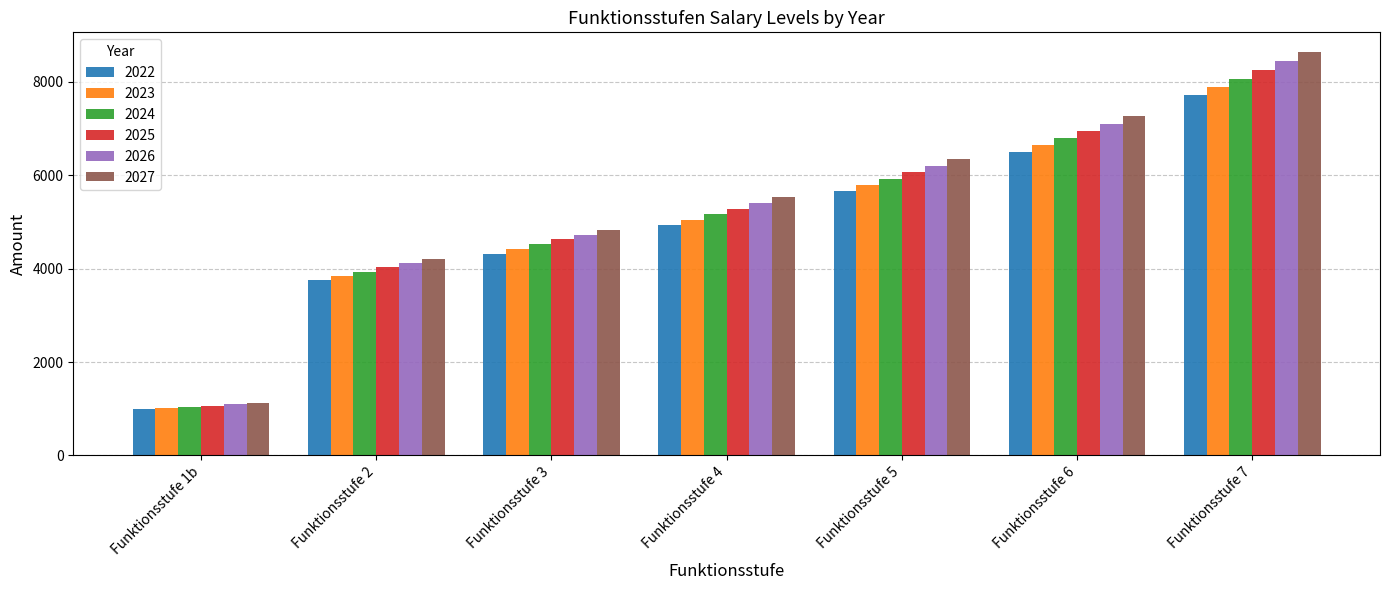

Rank the series by their average value, from highest to lowest.

2027, 2026, 2025, 2024, 2023, 2022